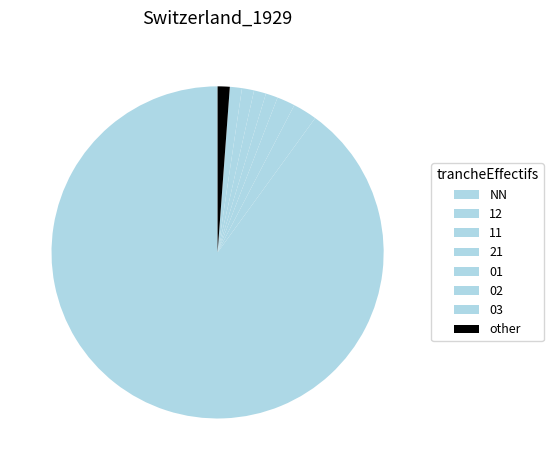

Which has a higher value, 01 or 21?

21